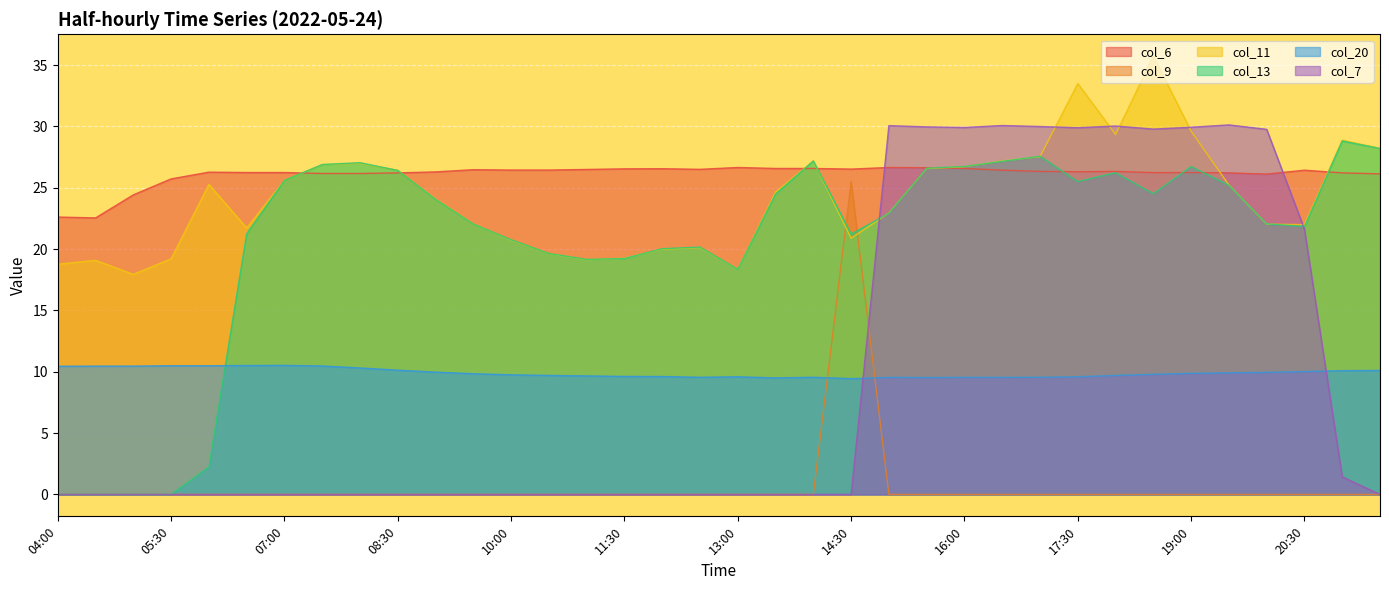

What position from the right is 12:30?

19